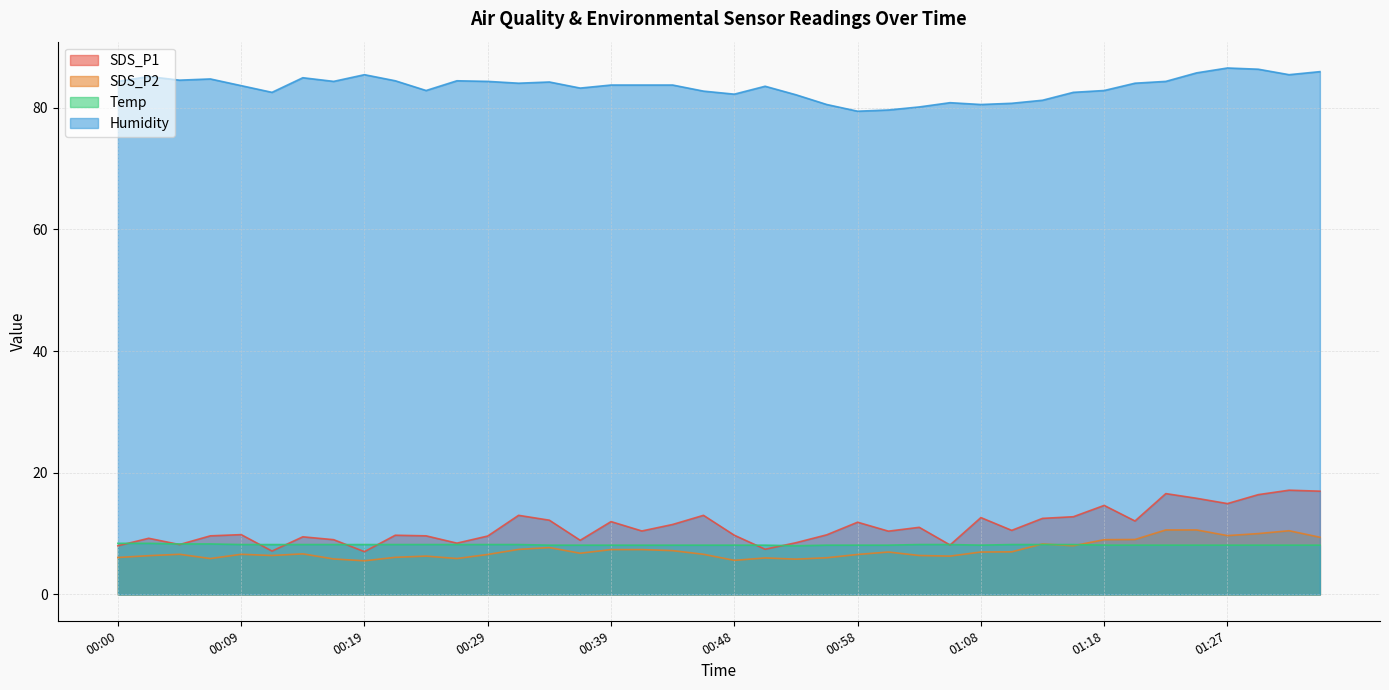

Does the chart have visible grid lines?

Yes